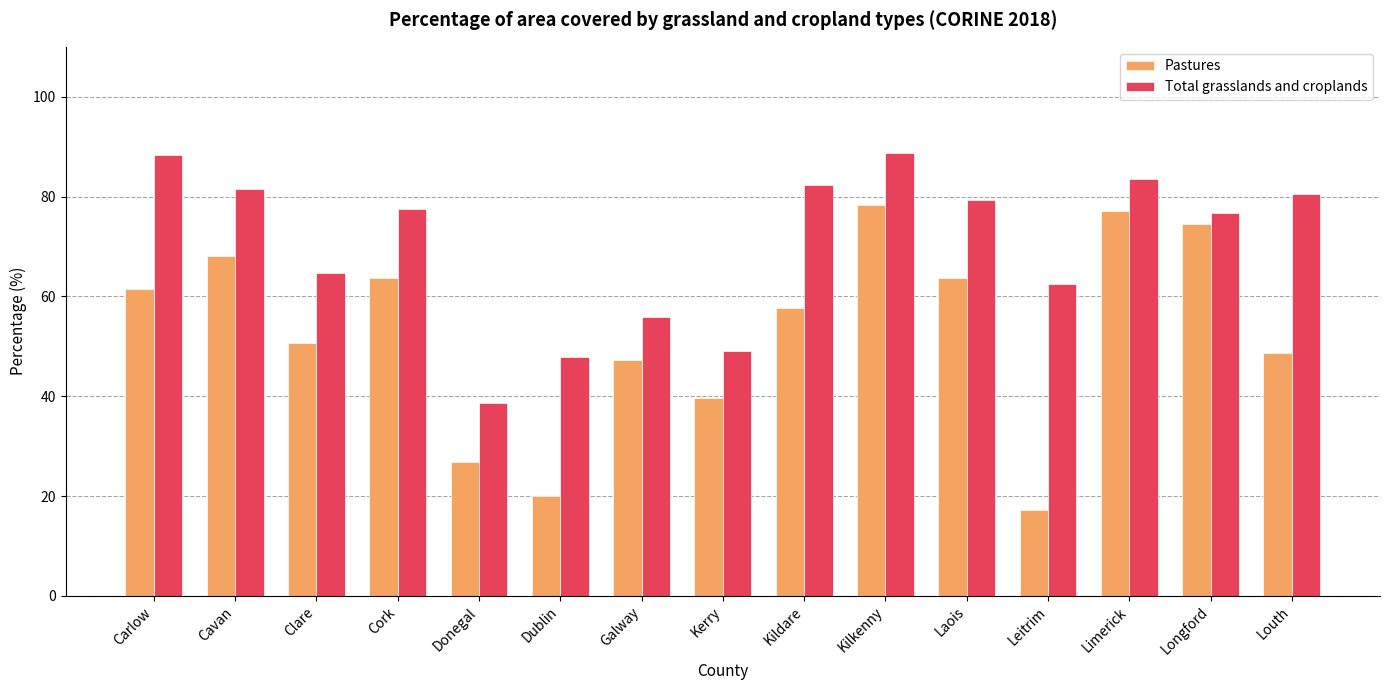

True or false: Total grasslands and croplands has a value of 80.6 at Louth.

True